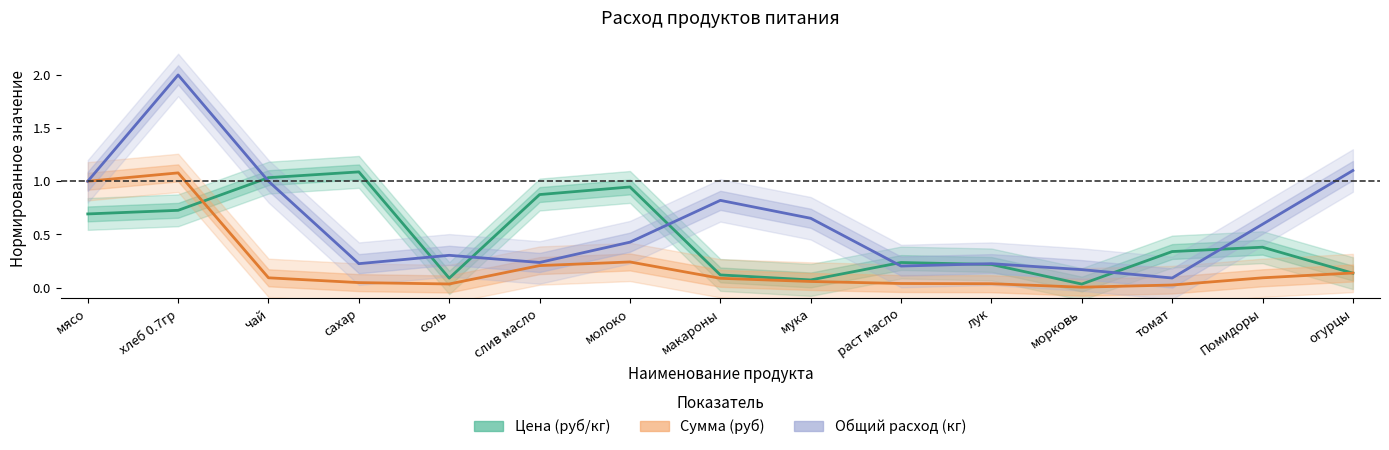

What is the label of the 5th point from the left?

соль